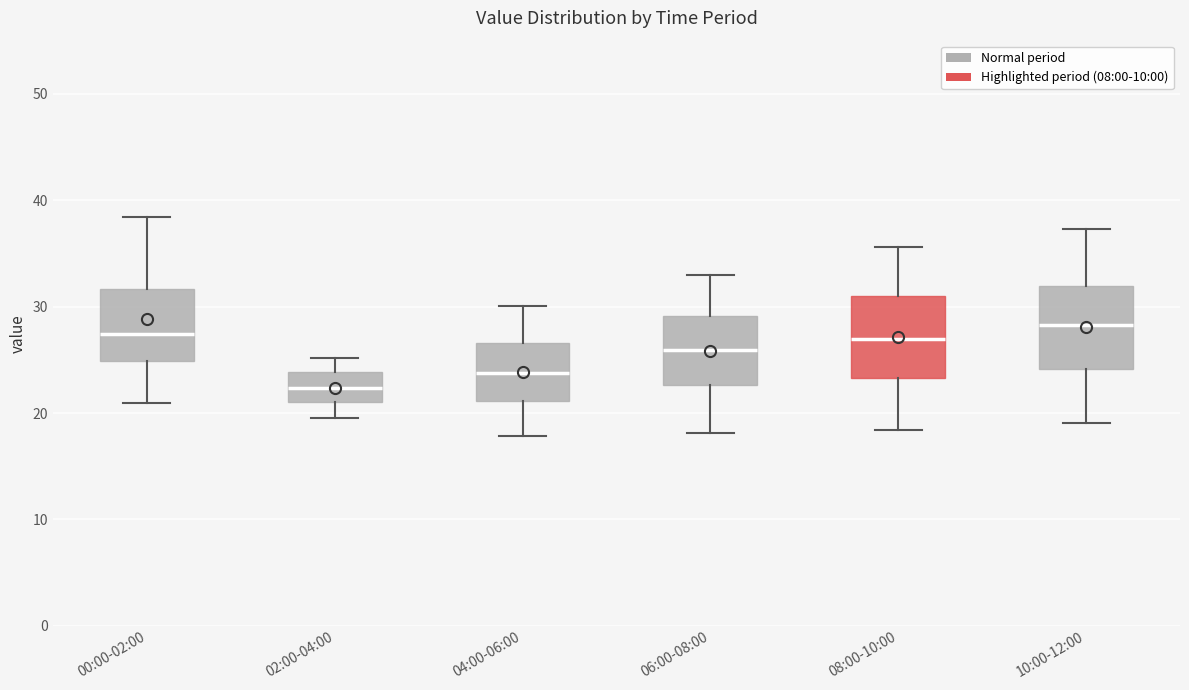

Reading left to right, transcribe this box plot: for each box, give where its median line is, the range the box spans, and where its two whiskers end, as read against the y-axis. The values are not printed on the chart, so give them approximately, as read against the axis.

00:00-02:00: median 27, box 25 to 32, whiskers 21 to 38
02:00-04:00: median 22, box 21 to 24, whiskers 20 to 25
04:00-06:00: median 24, box 21 to 27, whiskers 18 to 30
06:00-08:00: median 26, box 23 to 29, whiskers 18 to 33
08:00-10:00: median 27, box 23 to 31, whiskers 18 to 36
10:00-12:00: median 28, box 24 to 32, whiskers 19 to 37